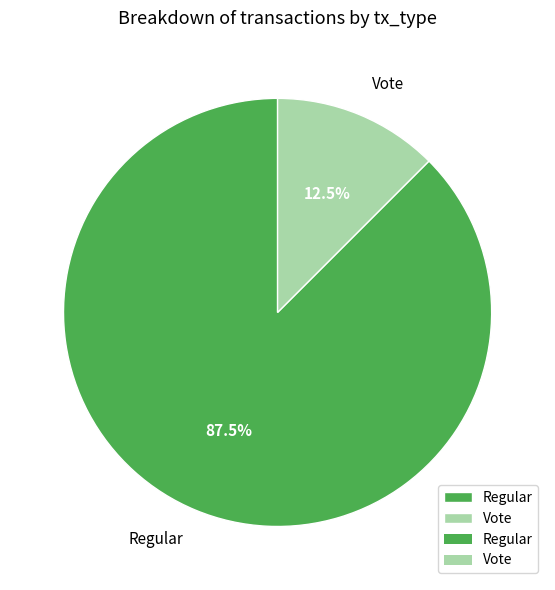

How many segments does this pie chart have?

2